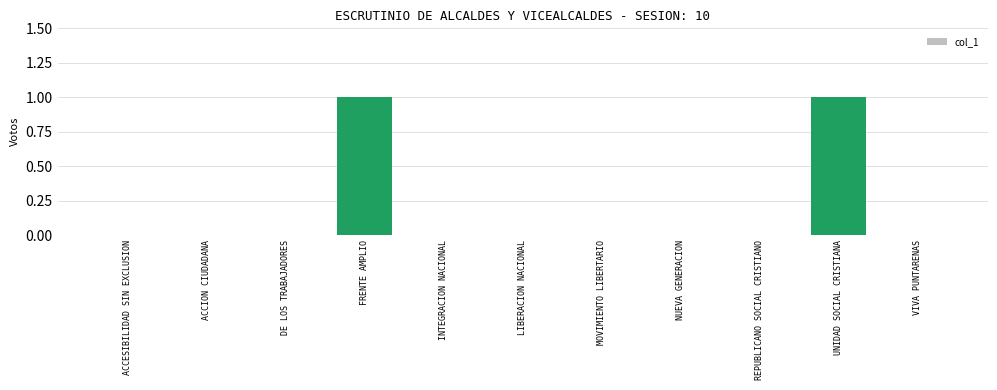

Is it true that the value at ACCION CIUDADANA is 0?

True